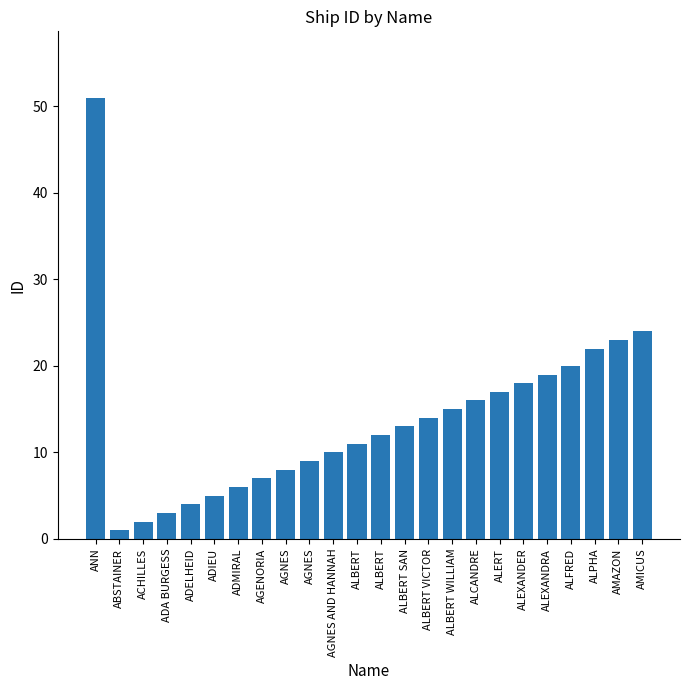

List the labels in order of value, largest first.

ANN, AMICUS, AMAZON, ALPHA, ALFRED, ALEXANDRA, ALEXANDER, ALERT, ALCANDRE, ALBERT WILLIAM, ALBERT VICTOR, ALBERT SAN, ALBERT, ALBERT, AGNES AND HANNAH, AGNES, AGNES, AGENORIA, ADMIRAL, ADIEU, ADELHEID, ADA BURGESS, ACHILLES, ABSTAINER